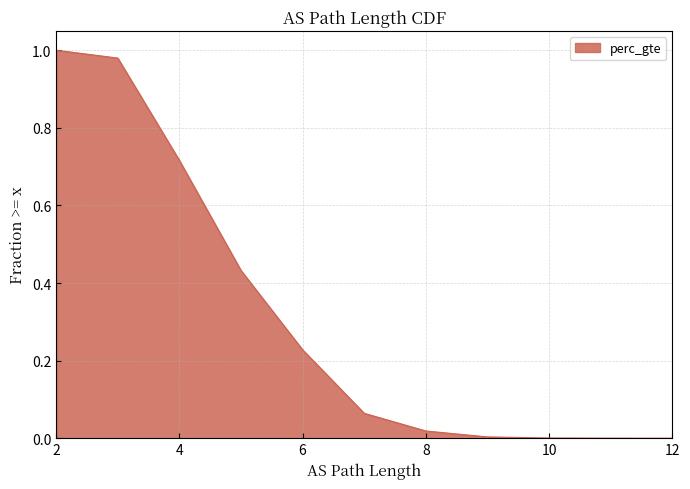

What value does the data have at 5?

0.4